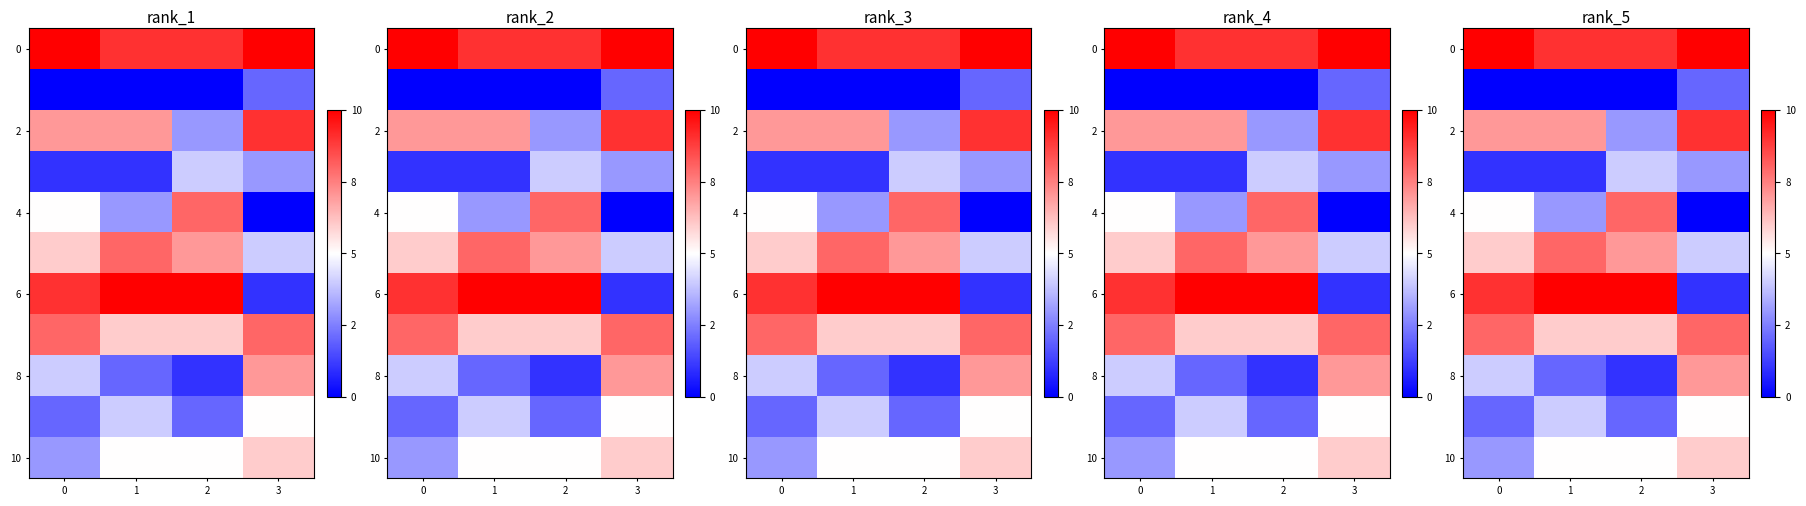

What is the approximate value of 2 at 0?

7